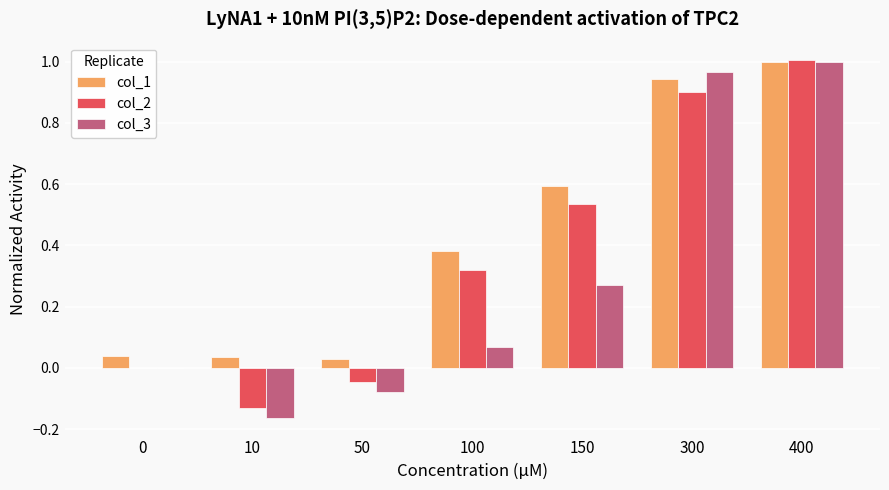

Which category has the highest value across all series?

400